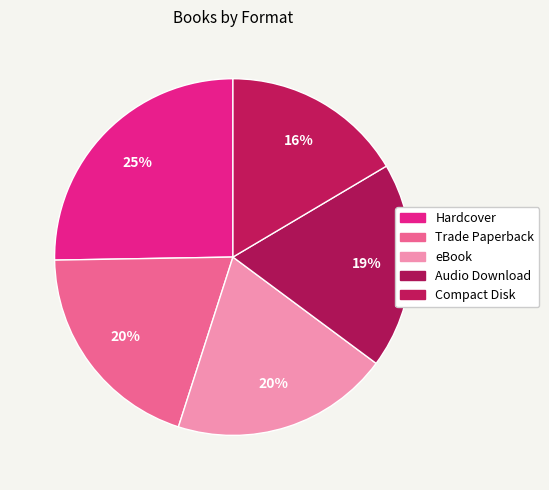

Rank the categories by value from lowest to highest.

Compact Disk, Audio Download, Trade Paperback, eBook, Hardcover